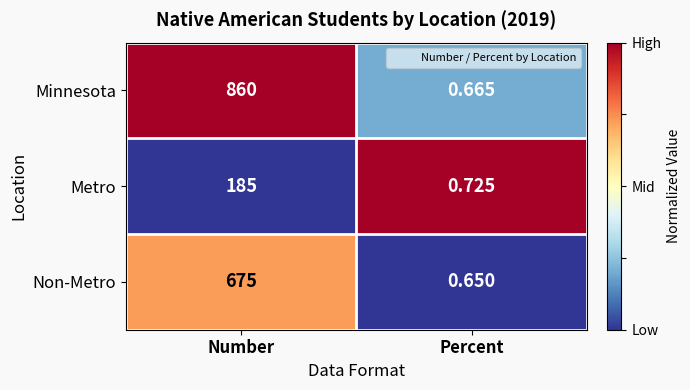

At which label does Minnesota reach its peak?

Number